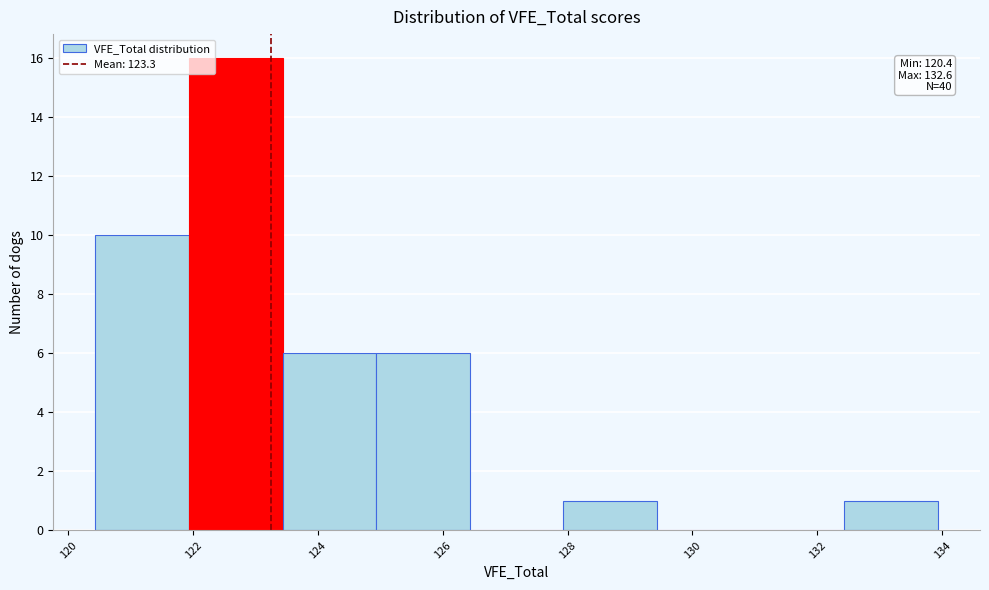

Over which range of the x-axis is the bar tallest?

122.0 to 123.4